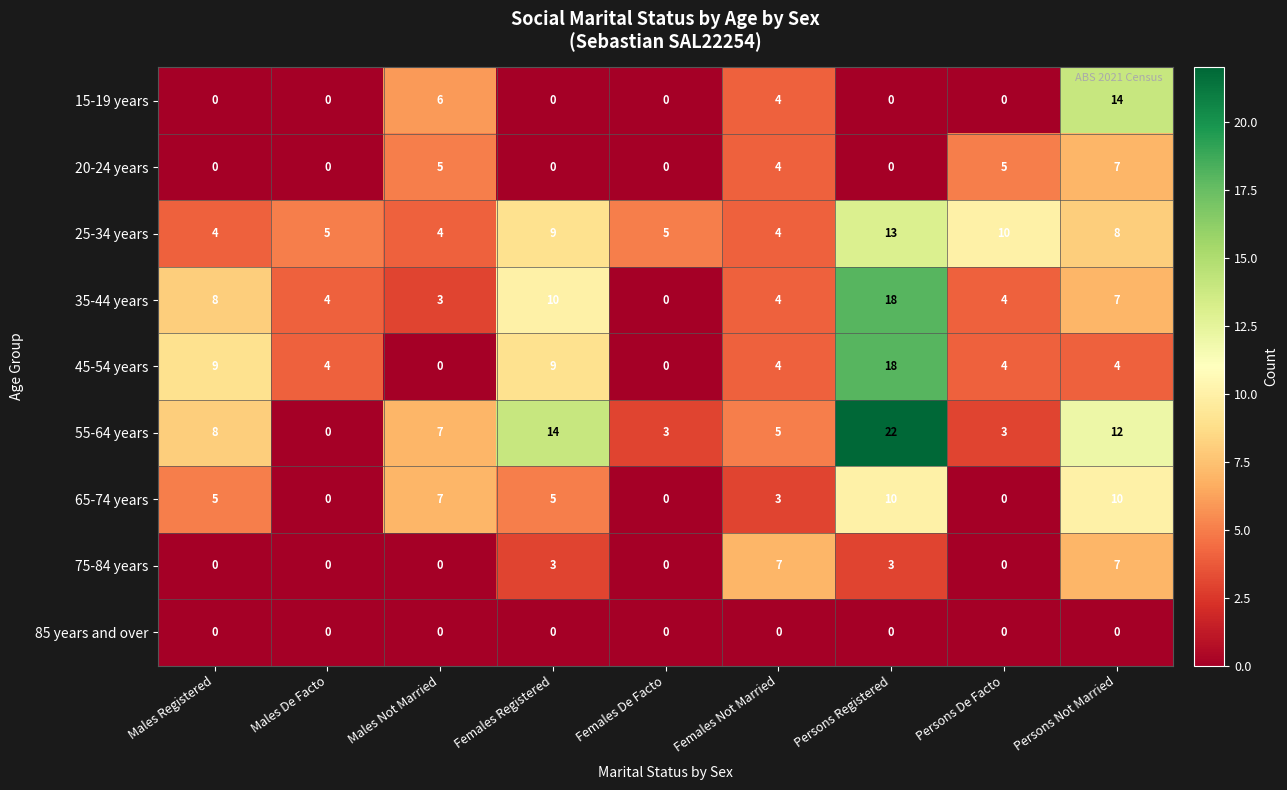

How many 25-34 years values are between 4 and 9?

7